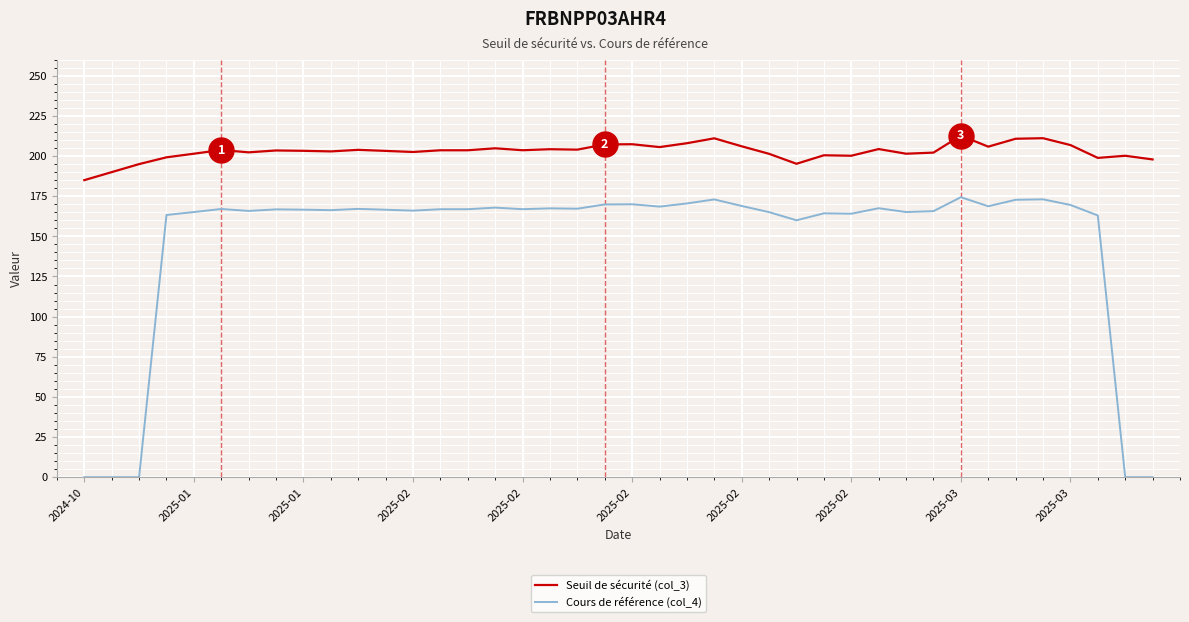

What are all the series names shown in the legend?

Seuil de sécurité (col_3), Cours de référence (col_4)